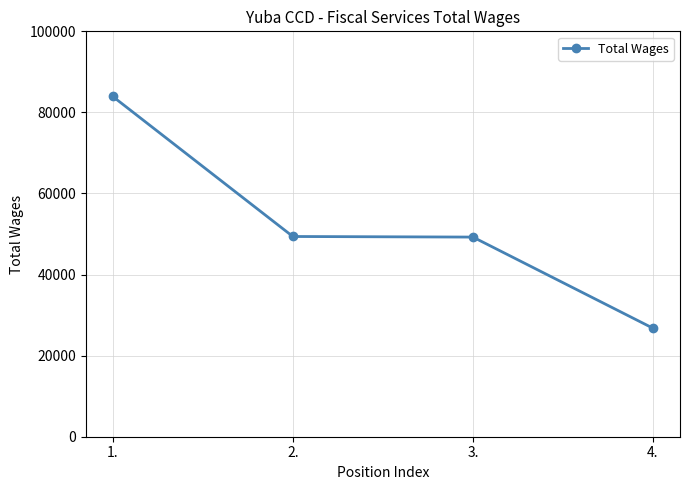

How many values are below 49391?

2